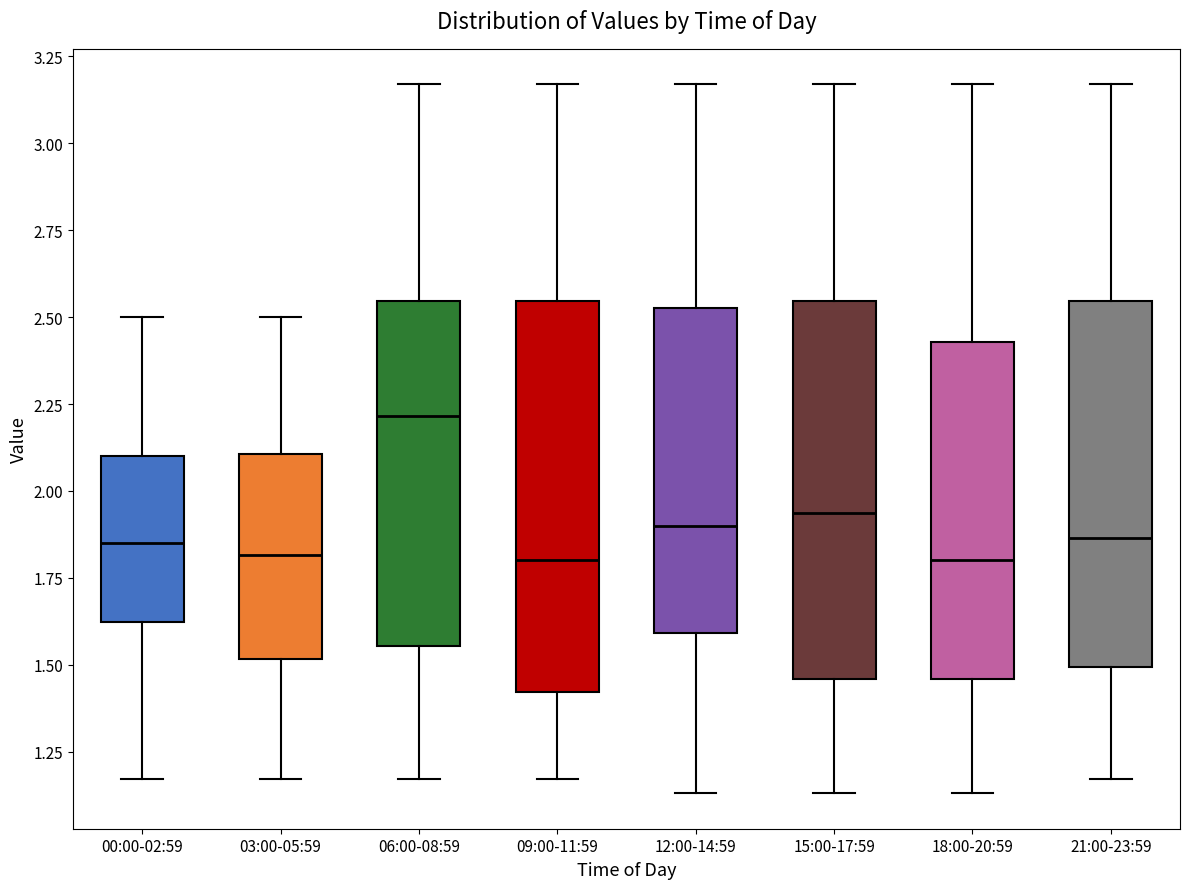

Where is the upper edge of the box for 03:00-05:59 on the y-axis? The values are not printed on the chart, so give them approximately, as read against the axis.

2.10